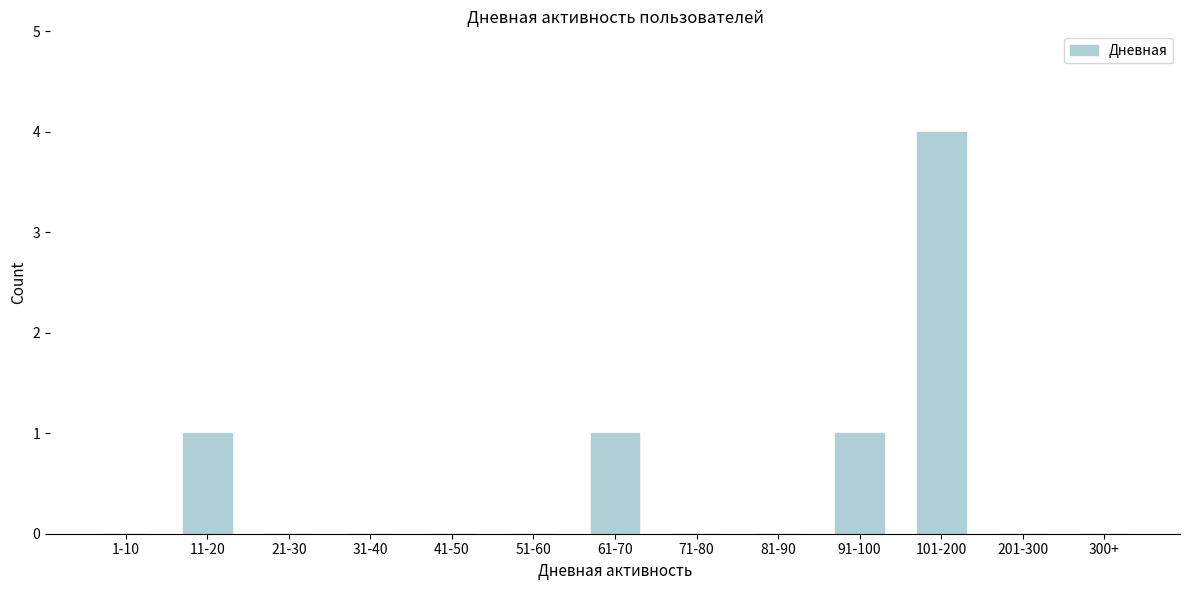

Reading left to right, what are all the values shown in this chart?

1-10=0	11-20=1	21-30=0	31-40=0	41-50=0	51-60=0	61-70=1	71-80=0	81-90=0	91-100=1	101-200=4	201-300=0	300+=0